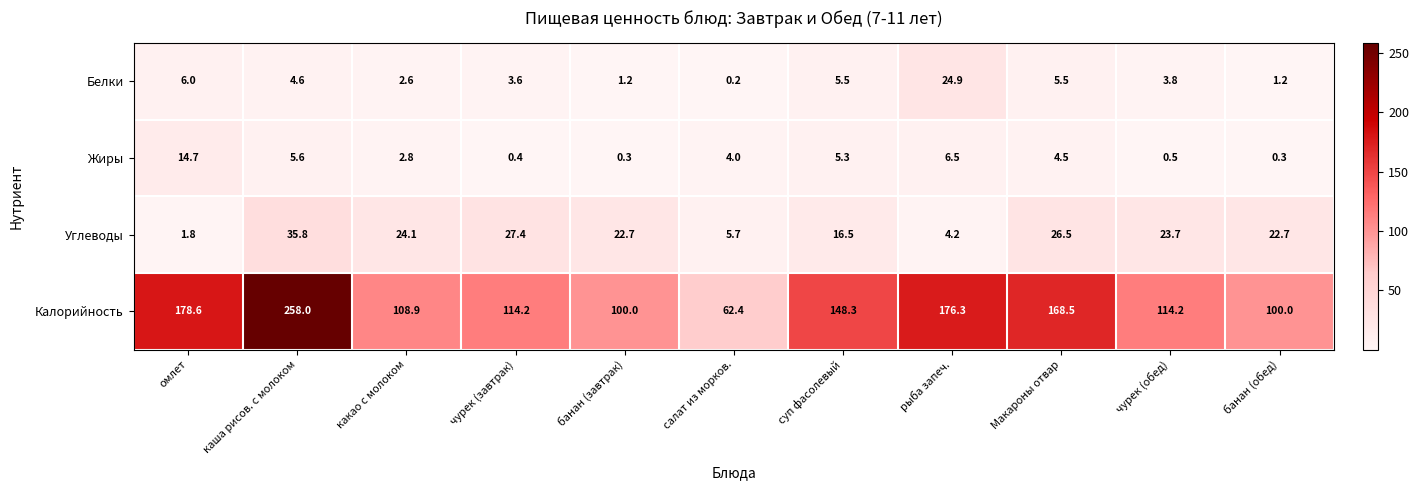

Read the Белки value at рыба запеч..

24.9